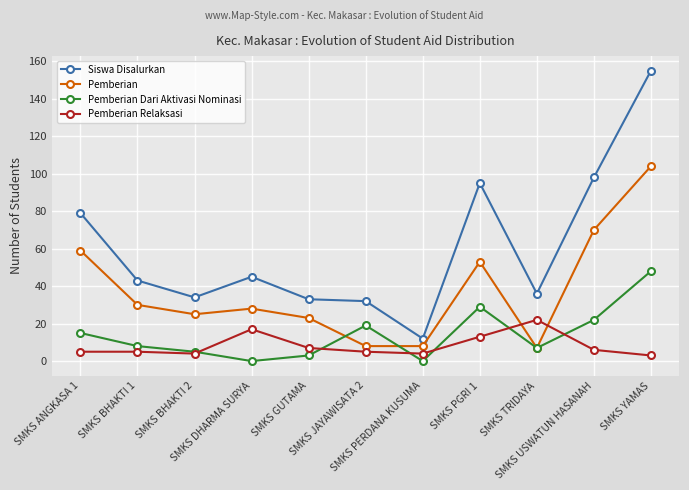

Reading left to right, what are all the values shown in this chart?

Siswa Disalurkan: 79	43	34	45	33	32	12	95	36	98	155
Pemberian: 59	30	25	28	23	8	8	53	7	70	104
Pemberian Dari Aktivasi Nominasi: 15	8	5	0	3	19	0	29	7	22	48
Pemberian Relaksasi: 5	5	4	17	7	5	4	13	22	6	3